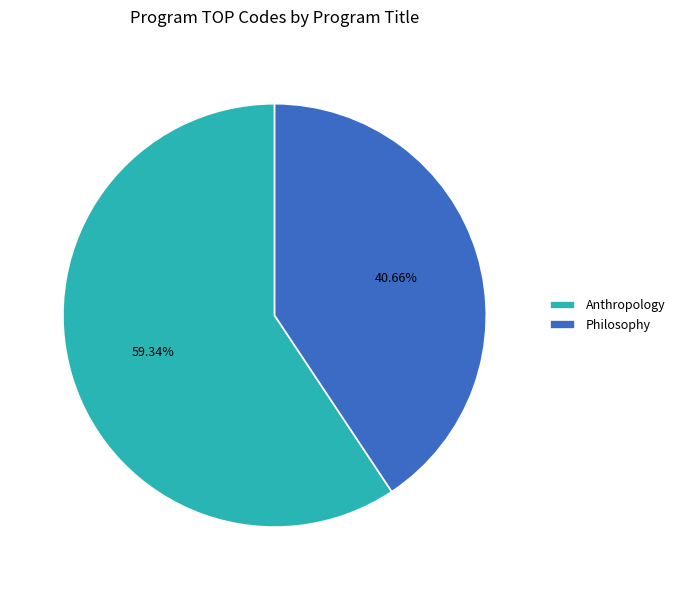

The Anthropology slice represents 59% of the pie. True or false?

True